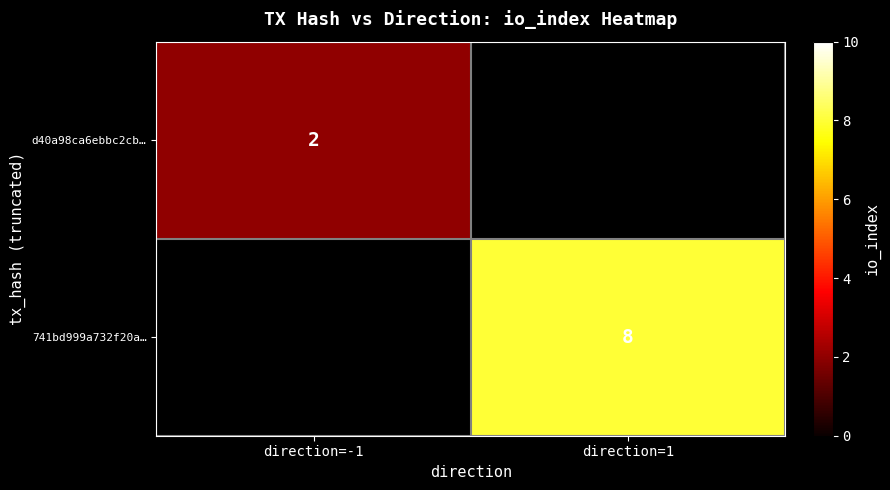

The d40a98ca6ebbc2cb… series shows 2 at direction=-1. True or false?

True